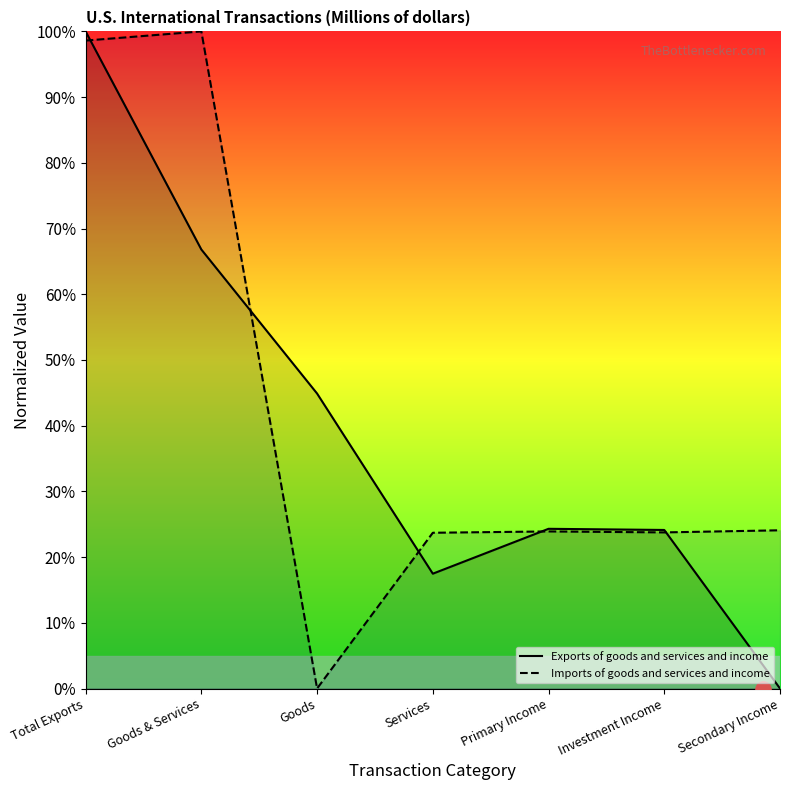

Which series has the largest total across all categories?

Imports of goods and services and income